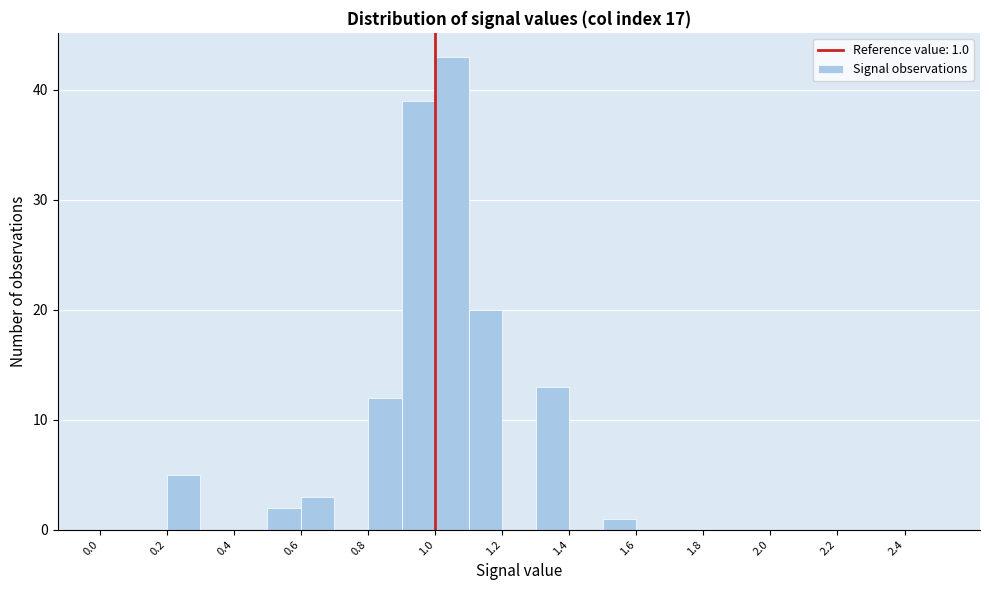

Over which range of the x-axis is the bar tallest?

1.0 to 1.1